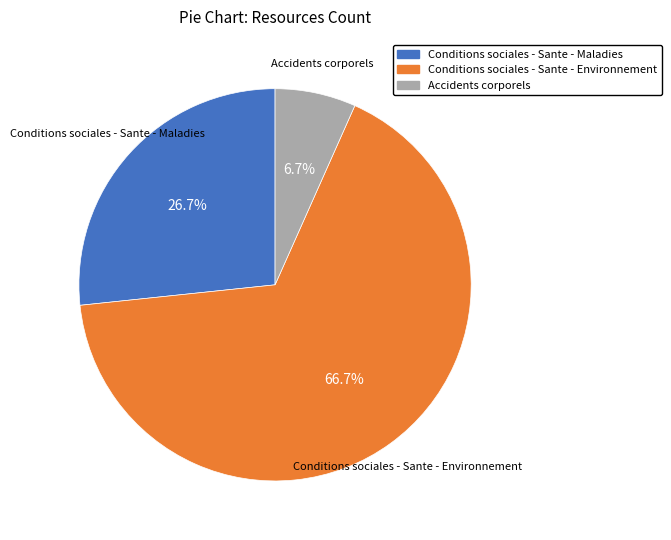

Which category has the biggest portion of the pie?

Conditions sociales - Sante - Environnement